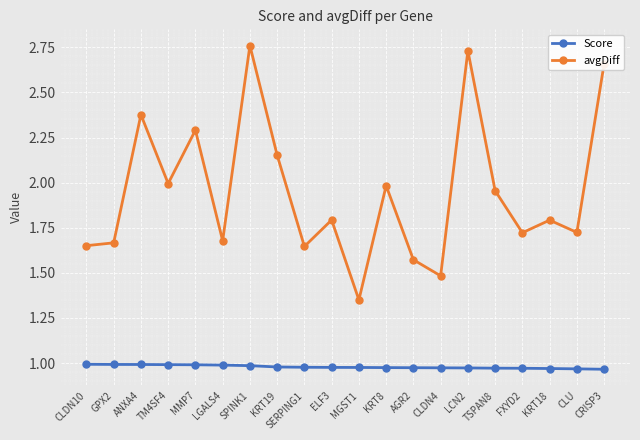

True or false: avgDiff and Score cross at least once.

False